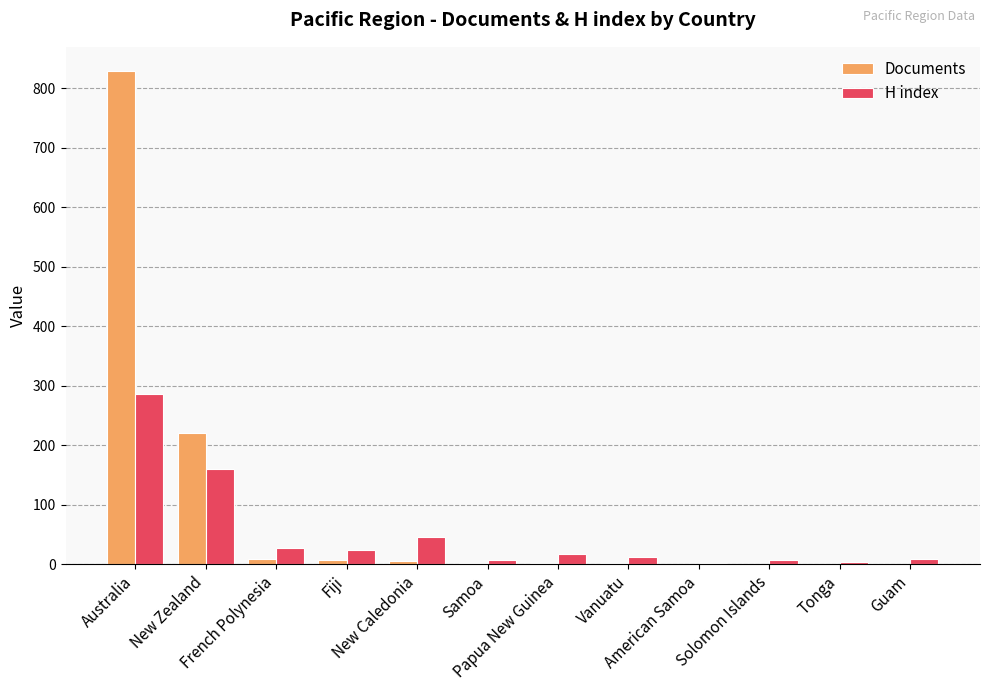

Does the chart contain stacked bars?

No